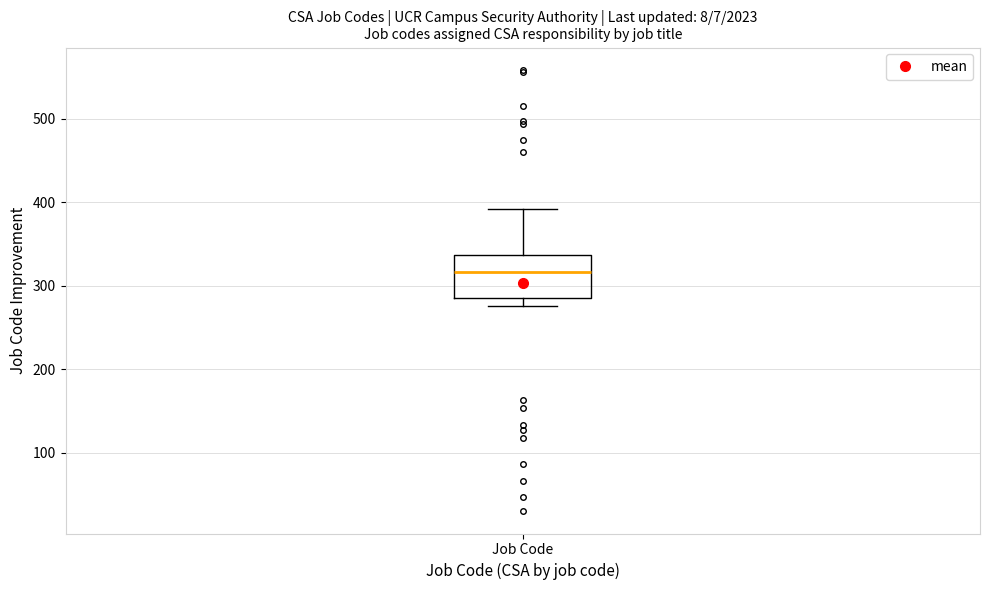

Where is the upper edge of the box for Job Code on the y-axis? The values are not printed on the chart, so give them approximately, as read against the axis.

340